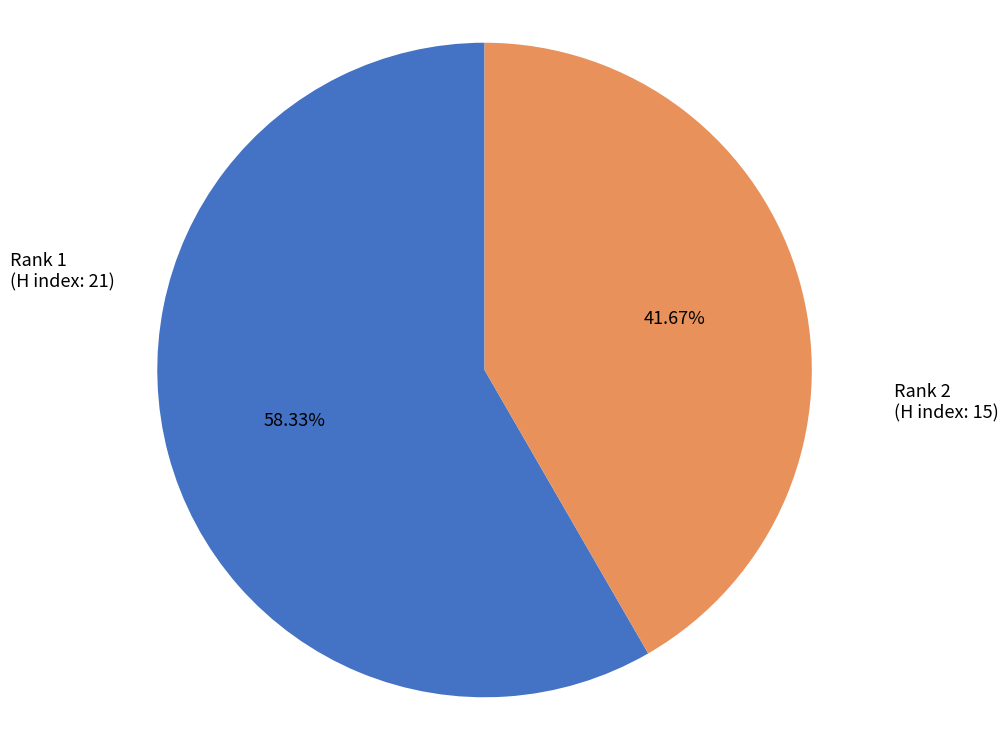

Rank the categories by value from lowest to highest.

Rank 2, Rank 1